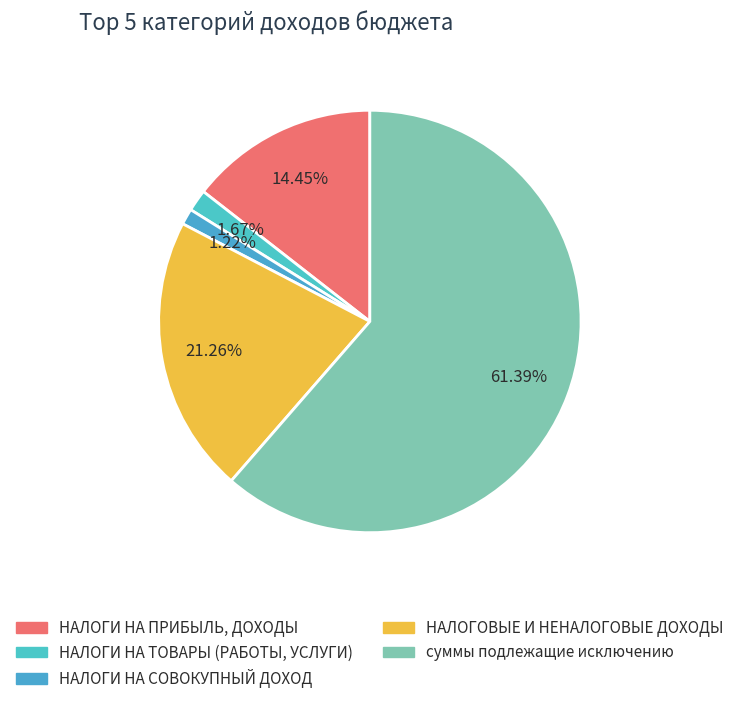

To the nearest percent, what percentage of the pie is НАЛОГИ НА СОВОКУПНЫЙ ДОХОД?

1%